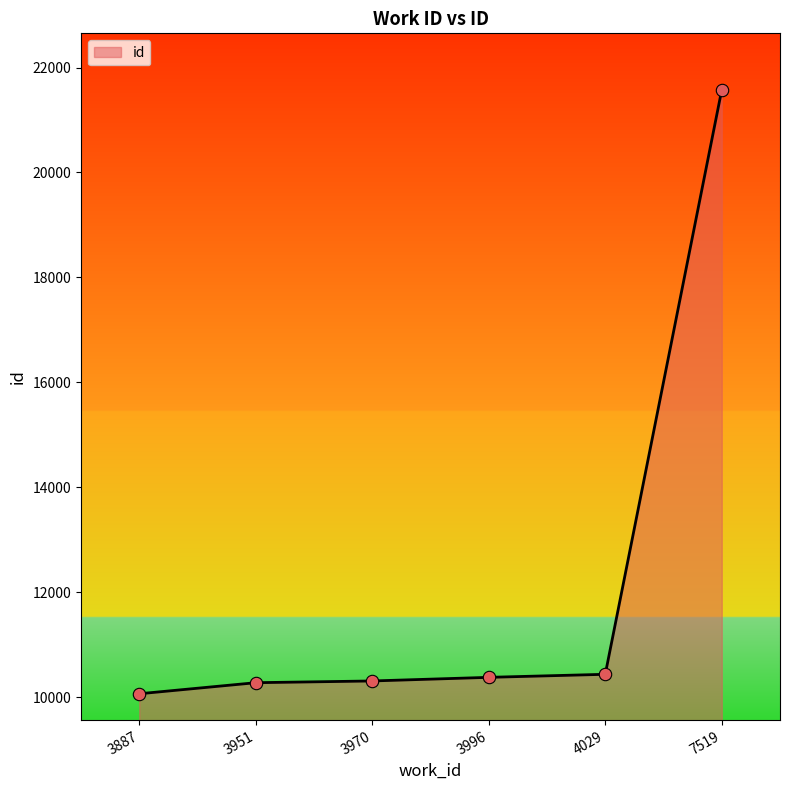

Which has a higher value, 7519 or 4029?

7519